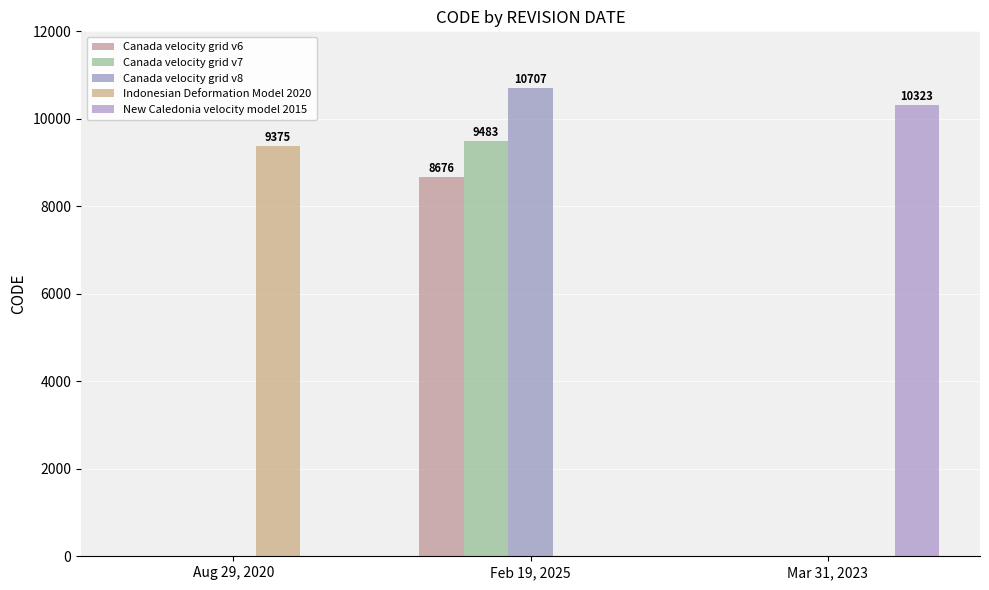

Count the New Caledonia velocity model 2015 values in the range 0 to 10323.

3